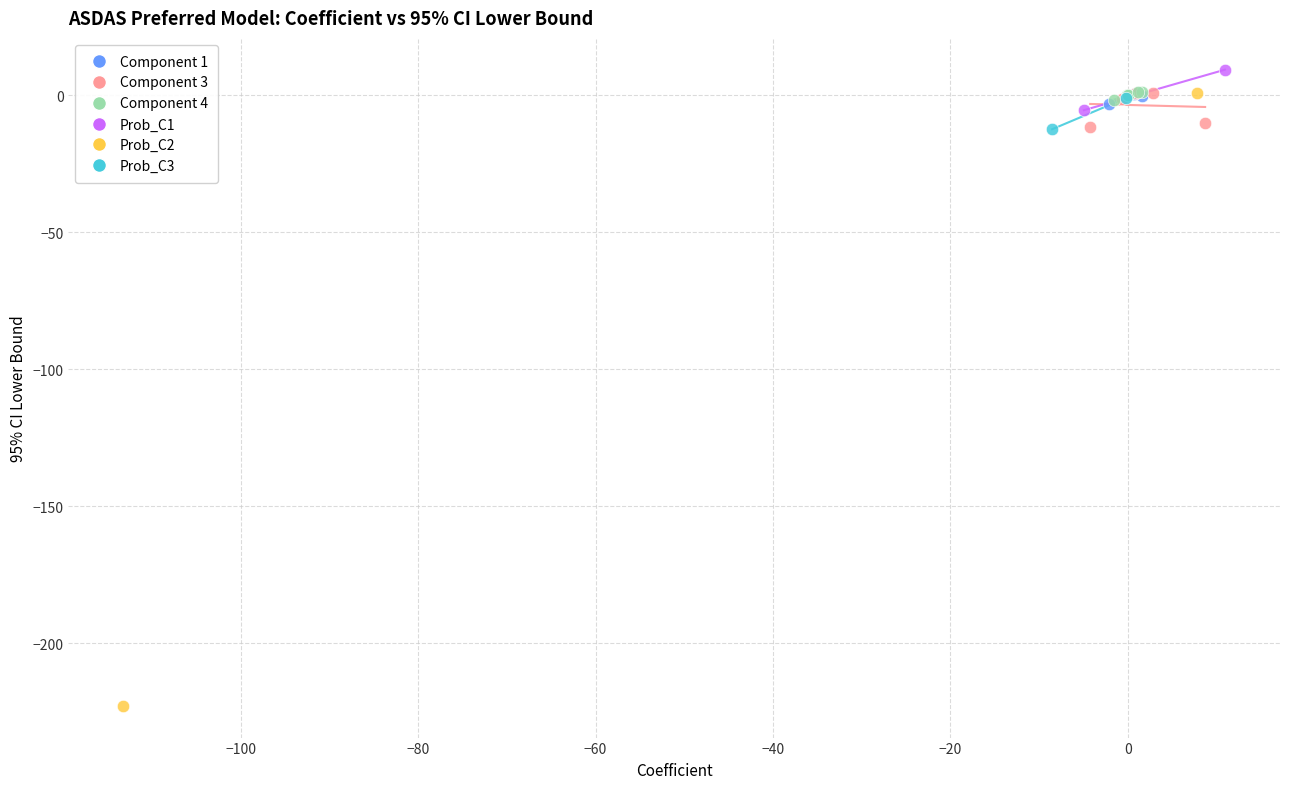

Which series reaches the maximum Y coordinate?

Prob_C1